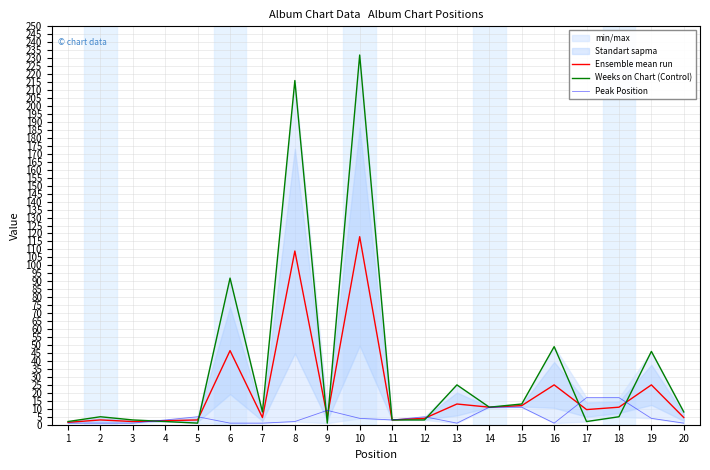

Reading left to right, list all the values displayed in this chart.

Ensemble mean run: 1=1.5	2=3.0	3=2.0	4=2.5	5=3.0	6=46.5	7=4.5	8=109.0	9=5.0	10=118.0	11=3.0	12=4.0	13=13.0	14=11.0	15=12.0	16=25.0	17=9.5	18=11.0	19=25.0	20=4.5
Weeks on Chart (Control): 1=2.0	2=5.0	3=3.0	4=2.0	5=1.0	6=92.0	7=8.0	8=216.0	9=1.0	10=232.0	11=3.0	12=3.0	13=25.0	14=11.0	15=13.0	16=49.0	17=2.0	18=5.0	19=46.0	20=8.0
Peak Position: 1=1.0	2=1.0	3=1.0	4=3.0	5=5.0	6=1.0	7=1.0	8=2.0	9=9.0	10=4.0	11=3.0	12=5.0	13=1.0	14=11.0	15=11.0	16=1.0	17=17.0	18=17.0	19=4.0	20=1.0